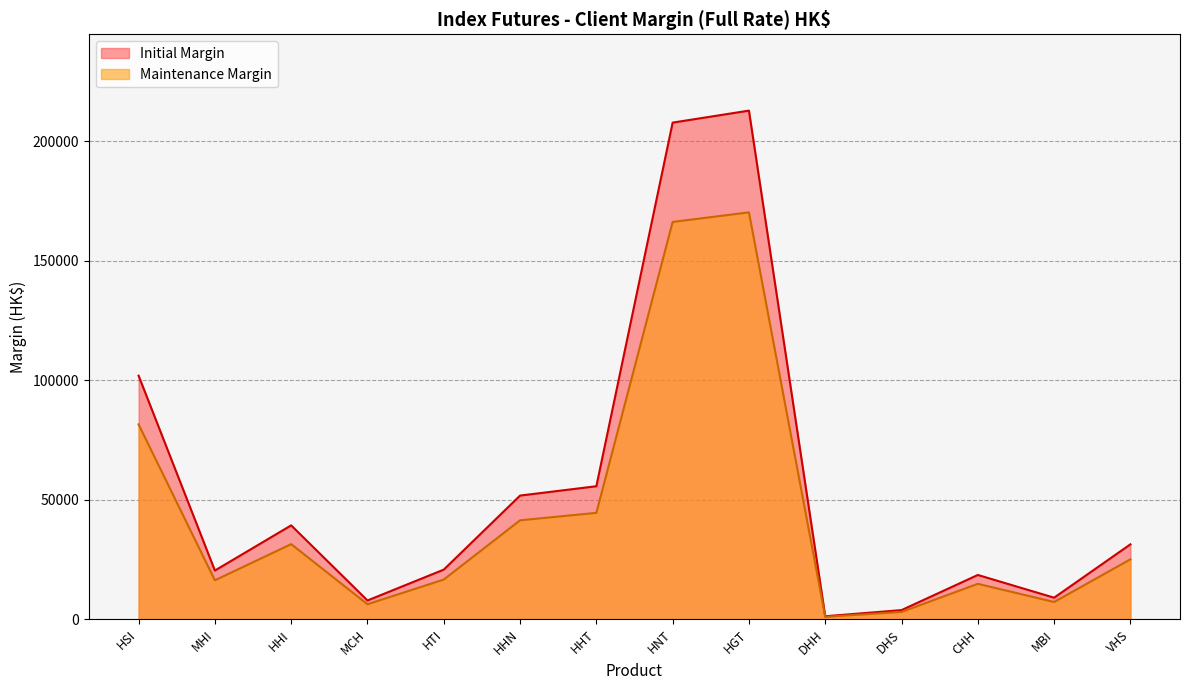

Does the chart display data point markers on the line(s)?

No